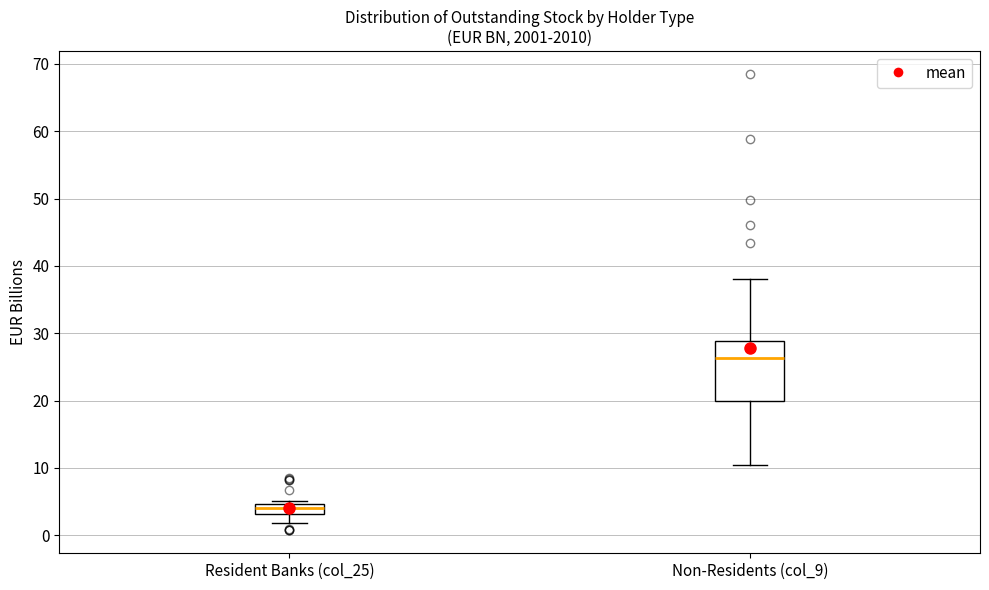

Which box is the tallest, from its lower edge to its upper edge?

Non-Residents (col_9)